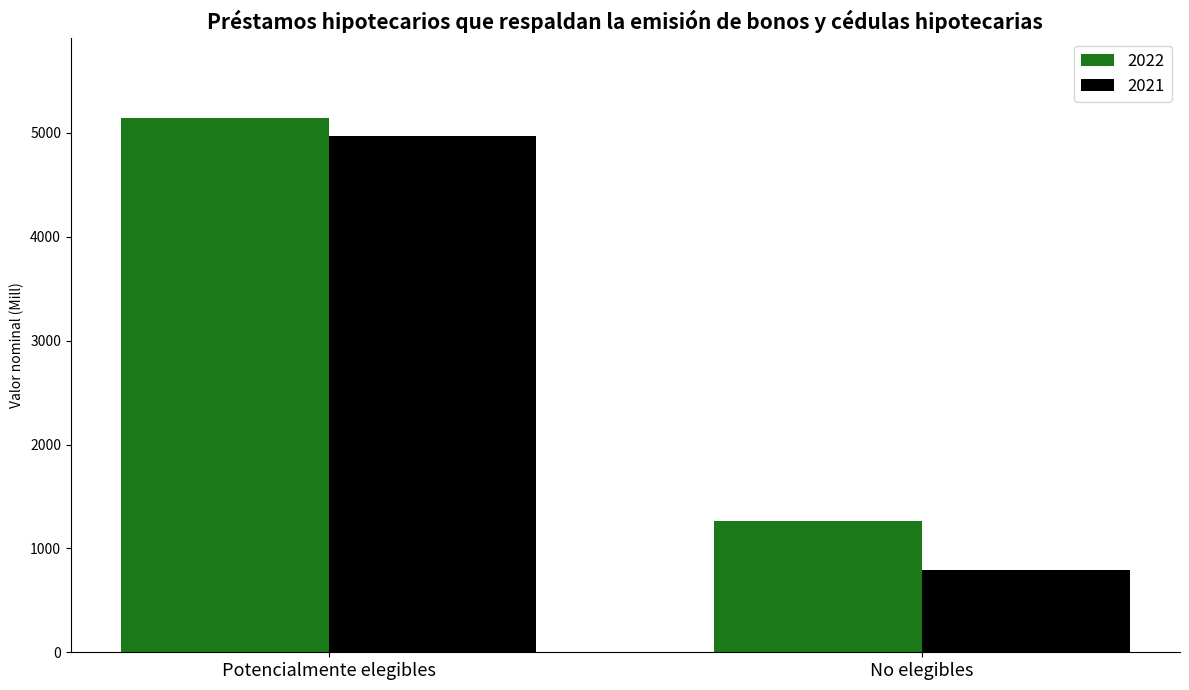

What is the label of the 2nd bar from the left?

No elegibles